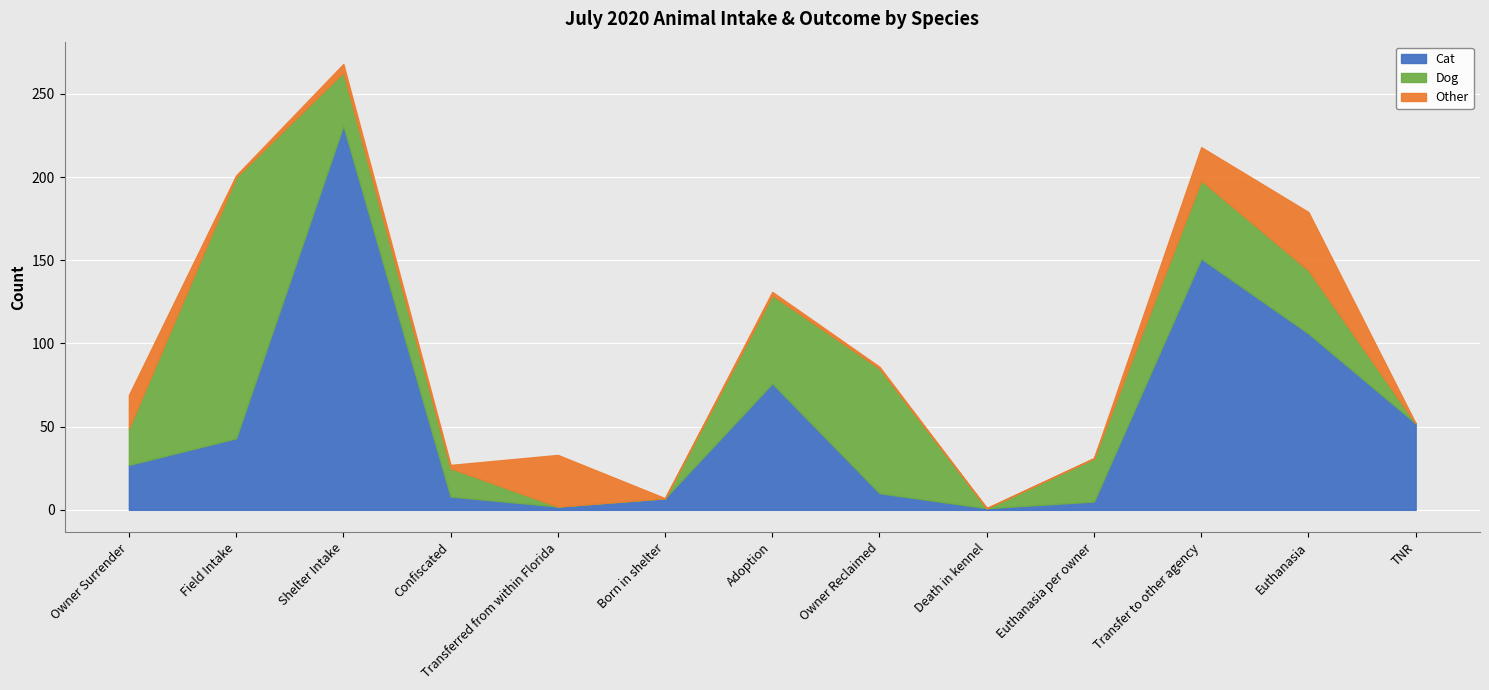

Between Born in shelter and Field Intake, which is larger?

Field Intake